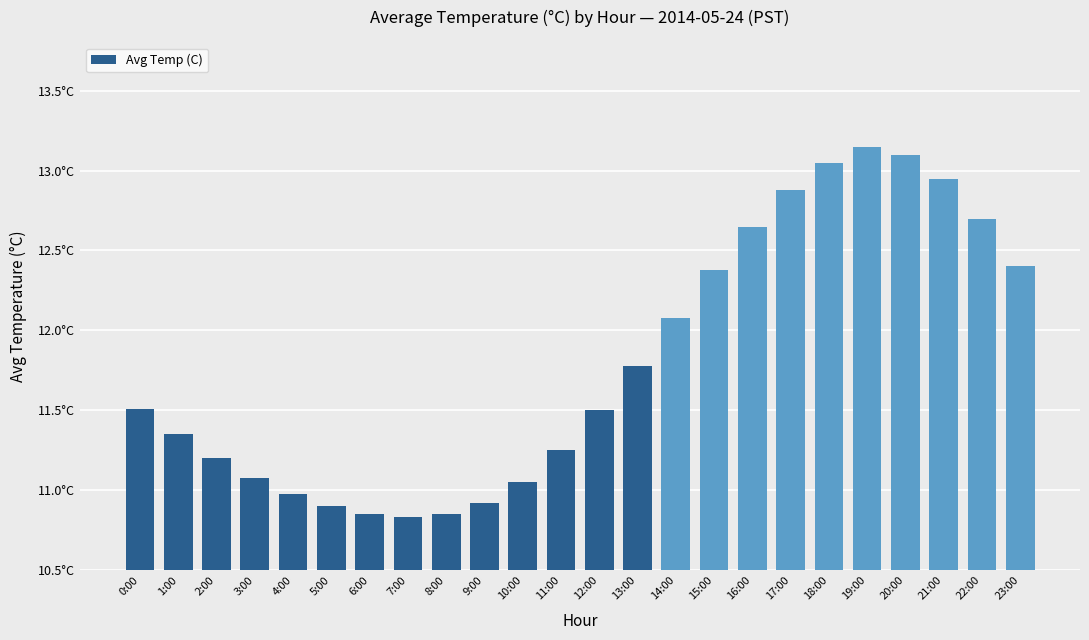

At which label does the data first exceed 11?

0:00